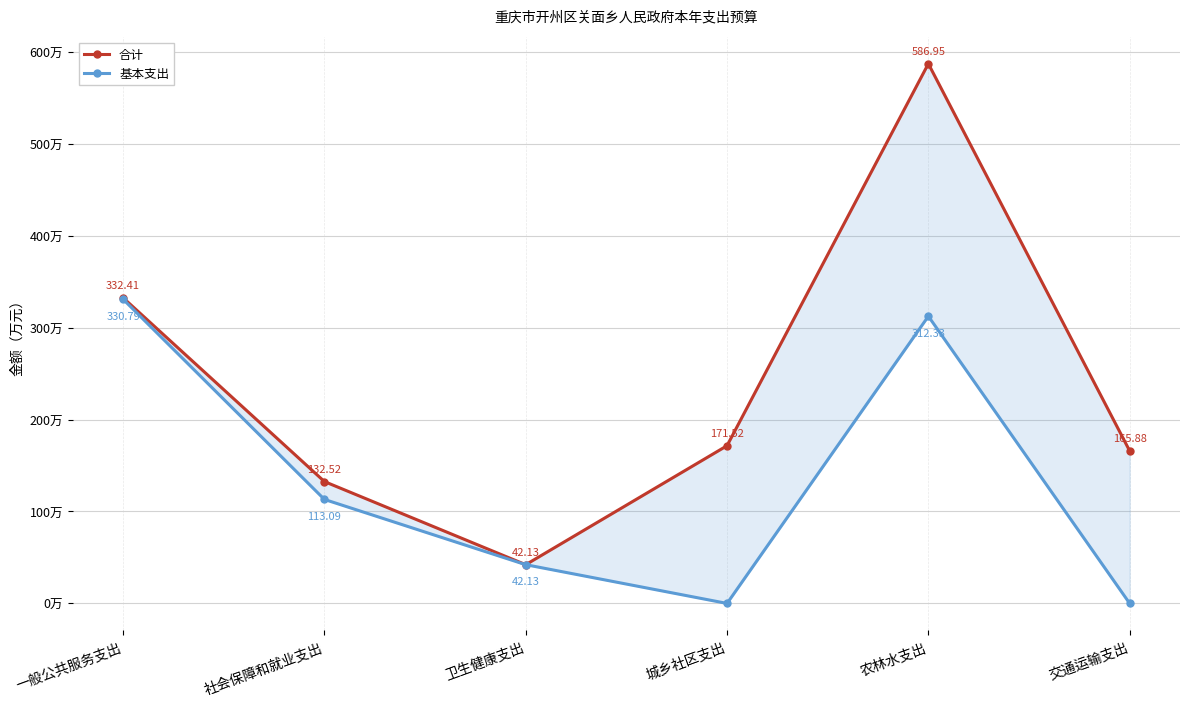

Where is the first local minimum for 合计?

卫生健康支出